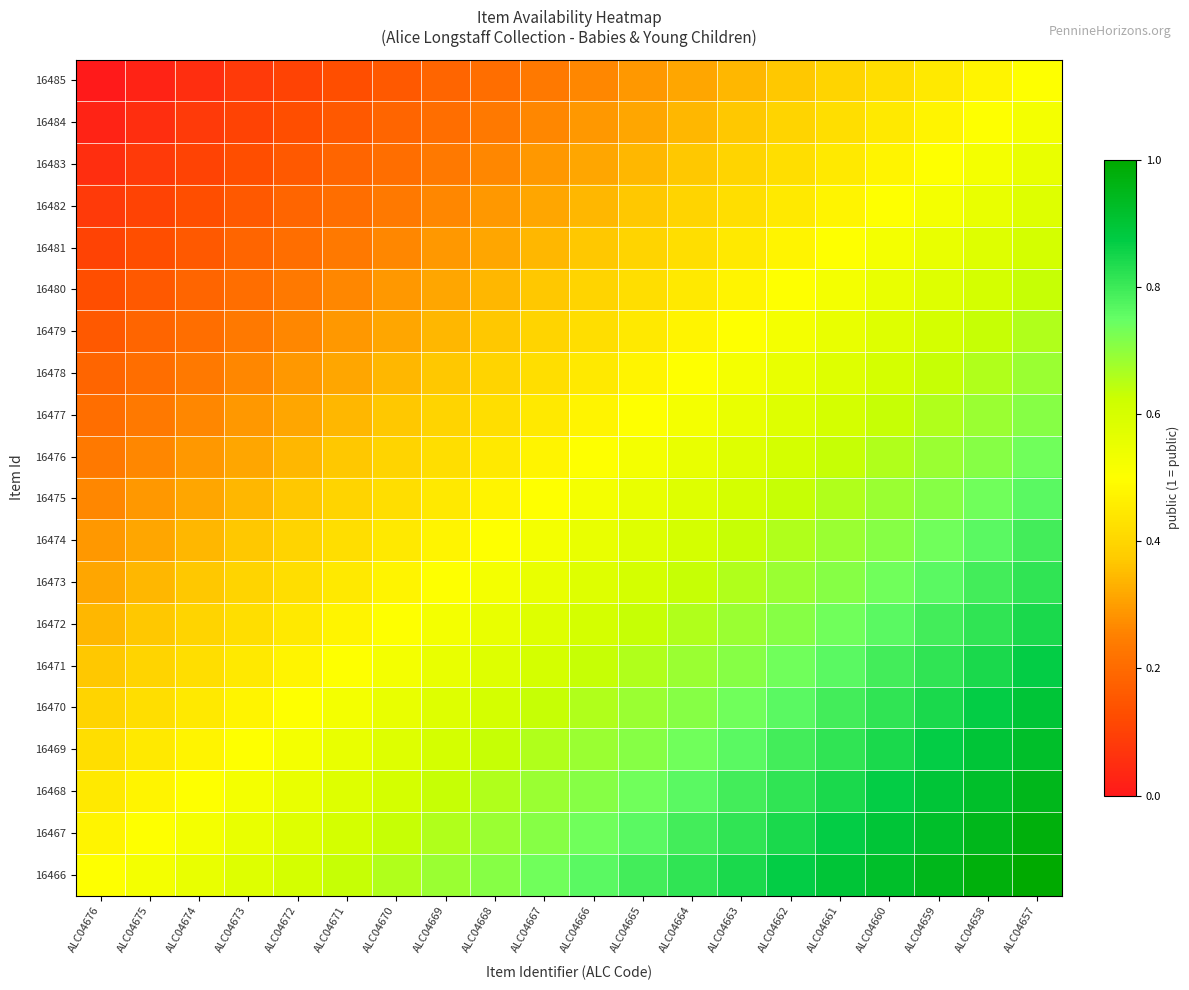

Reading left to right, extract all data points from this chart.

16485: ALC04676=0.0	ALC04675=0.0	ALC04674=0.1	ALC04673=0.1	ALC04672=0.1	ALC04671=0.1	ALC04670=0.2	ALC04669=0.2	ALC04668=0.2	ALC04667=0.2	ALC04666=0.3	ALC04665=0.3	ALC04664=0.3	ALC04663=0.3	ALC04662=0.4	ALC04661=0.4	ALC04660=0.4	ALC04659=0.4	ALC04658=0.5	ALC04657=0.5
16484: ALC04676=0.0	ALC04675=0.1	ALC04674=0.1	ALC04673=0.1	ALC04672=0.1	ALC04671=0.2	ALC04670=0.2	ALC04669=0.2	ALC04668=0.2	ALC04667=0.3	ALC04666=0.3	ALC04665=0.3	ALC04664=0.3	ALC04663=0.4	ALC04662=0.4	ALC04661=0.4	ALC04660=0.4	ALC04659=0.5	ALC04658=0.5	ALC04657=0.5
16483: ALC04676=0.1	ALC04675=0.1	ALC04674=0.1	ALC04673=0.1	ALC04672=0.2	ALC04671=0.2	ALC04670=0.2	ALC04669=0.2	ALC04668=0.3	ALC04667=0.3	ALC04666=0.3	ALC04665=0.3	ALC04664=0.4	ALC04663=0.4	ALC04662=0.4	ALC04661=0.4	ALC04660=0.5	ALC04659=0.5	ALC04658=0.5	ALC04657=0.6
16482: ALC04676=0.1	ALC04675=0.1	ALC04674=0.1	ALC04673=0.2	ALC04672=0.2	ALC04671=0.2	ALC04670=0.2	ALC04669=0.3	ALC04668=0.3	ALC04667=0.3	ALC04666=0.3	ALC04665=0.4	ALC04664=0.4	ALC04663=0.4	ALC04662=0.4	ALC04661=0.5	ALC04660=0.5	ALC04659=0.5	ALC04658=0.6	ALC04657=0.6
16481: ALC04676=0.1	ALC04675=0.1	ALC04674=0.2	ALC04673=0.2	ALC04672=0.2	ALC04671=0.2	ALC04670=0.3	ALC04669=0.3	ALC04668=0.3	ALC04667=0.3	ALC04666=0.4	ALC04665=0.4	ALC04664=0.4	ALC04663=0.4	ALC04662=0.5	ALC04661=0.5	ALC04660=0.5	ALC04659=0.6	ALC04658=0.6	ALC04657=0.6
16480: ALC04676=0.1	ALC04675=0.2	ALC04674=0.2	ALC04673=0.2	ALC04672=0.2	ALC04671=0.3	ALC04670=0.3	ALC04669=0.3	ALC04668=0.3	ALC04667=0.4	ALC04666=0.4	ALC04665=0.4	ALC04664=0.4	ALC04663=0.5	ALC04662=0.5	ALC04661=0.5	ALC04660=0.6	ALC04659=0.6	ALC04658=0.6	ALC04657=0.6
16479: ALC04676=0.2	ALC04675=0.2	ALC04674=0.2	ALC04673=0.2	ALC04672=0.3	ALC04671=0.3	ALC04670=0.3	ALC04669=0.3	ALC04668=0.4	ALC04667=0.4	ALC04666=0.4	ALC04665=0.4	ALC04664=0.5	ALC04663=0.5	ALC04662=0.5	ALC04661=0.6	ALC04660=0.6	ALC04659=0.6	ALC04658=0.6	ALC04657=0.7
16478: ALC04676=0.2	ALC04675=0.2	ALC04674=0.2	ALC04673=0.3	ALC04672=0.3	ALC04671=0.3	ALC04670=0.3	ALC04669=0.4	ALC04668=0.4	ALC04667=0.4	ALC04666=0.4	ALC04665=0.5	ALC04664=0.5	ALC04663=0.5	ALC04662=0.6	ALC04661=0.6	ALC04660=0.6	ALC04659=0.6	ALC04658=0.7	ALC04657=0.7
16477: ALC04676=0.2	ALC04675=0.2	ALC04674=0.3	ALC04673=0.3	ALC04672=0.3	ALC04671=0.3	ALC04670=0.4	ALC04669=0.4	ALC04668=0.4	ALC04667=0.4	ALC04666=0.5	ALC04665=0.5	ALC04664=0.5	ALC04663=0.6	ALC04662=0.6	ALC04661=0.6	ALC04660=0.6	ALC04659=0.7	ALC04658=0.7	ALC04657=0.7
16476: ALC04676=0.2	ALC04675=0.3	ALC04674=0.3	ALC04673=0.3	ALC04672=0.3	ALC04671=0.4	ALC04670=0.4	ALC04669=0.4	ALC04668=0.4	ALC04667=0.5	ALC04666=0.5	ALC04665=0.5	ALC04664=0.6	ALC04663=0.6	ALC04662=0.6	ALC04661=0.6	ALC04660=0.7	ALC04659=0.7	ALC04658=0.7	ALC04657=0.7
16475: ALC04676=0.3	ALC04675=0.3	ALC04674=0.3	ALC04673=0.3	ALC04672=0.4	ALC04671=0.4	ALC04670=0.4	ALC04669=0.4	ALC04668=0.5	ALC04667=0.5	ALC04666=0.5	ALC04665=0.6	ALC04664=0.6	ALC04663=0.6	ALC04662=0.6	ALC04661=0.7	ALC04660=0.7	ALC04659=0.7	ALC04658=0.7	ALC04657=0.8
16474: ALC04676=0.3	ALC04675=0.3	ALC04674=0.3	ALC04673=0.4	ALC04672=0.4	ALC04671=0.4	ALC04670=0.4	ALC04669=0.5	ALC04668=0.5	ALC04667=0.5	ALC04666=0.6	ALC04665=0.6	ALC04664=0.6	ALC04663=0.6	ALC04662=0.7	ALC04661=0.7	ALC04660=0.7	ALC04659=0.7	ALC04658=0.8	ALC04657=0.8
16473: ALC04676=0.3	ALC04675=0.3	ALC04674=0.4	ALC04673=0.4	ALC04672=0.4	ALC04671=0.4	ALC04670=0.5	ALC04669=0.5	ALC04668=0.5	ALC04667=0.6	ALC04666=0.6	ALC04665=0.6	ALC04664=0.6	ALC04663=0.7	ALC04662=0.7	ALC04661=0.7	ALC04660=0.7	ALC04659=0.8	ALC04658=0.8	ALC04657=0.8
16472: ALC04676=0.3	ALC04675=0.4	ALC04674=0.4	ALC04673=0.4	ALC04672=0.4	ALC04671=0.5	ALC04670=0.5	ALC04669=0.5	ALC04668=0.6	ALC04667=0.6	ALC04666=0.6	ALC04665=0.6	ALC04664=0.7	ALC04663=0.7	ALC04662=0.7	ALC04661=0.7	ALC04660=0.8	ALC04659=0.8	ALC04658=0.8	ALC04657=0.8
16471: ALC04676=0.4	ALC04675=0.4	ALC04674=0.4	ALC04673=0.4	ALC04672=0.5	ALC04671=0.5	ALC04670=0.5	ALC04669=0.6	ALC04668=0.6	ALC04667=0.6	ALC04666=0.6	ALC04665=0.7	ALC04664=0.7	ALC04663=0.7	ALC04662=0.7	ALC04661=0.8	ALC04660=0.8	ALC04659=0.8	ALC04658=0.8	ALC04657=0.9
16470: ALC04676=0.4	ALC04675=0.4	ALC04674=0.4	ALC04673=0.5	ALC04672=0.5	ALC04671=0.5	ALC04670=0.6	ALC04669=0.6	ALC04668=0.6	ALC04667=0.6	ALC04666=0.7	ALC04665=0.7	ALC04664=0.7	ALC04663=0.7	ALC04662=0.8	ALC04661=0.8	ALC04660=0.8	ALC04659=0.8	ALC04658=0.9	ALC04657=0.9
16469: ALC04676=0.4	ALC04675=0.4	ALC04674=0.5	ALC04673=0.5	ALC04672=0.5	ALC04671=0.6	ALC04670=0.6	ALC04669=0.6	ALC04668=0.6	ALC04667=0.7	ALC04666=0.7	ALC04665=0.7	ALC04664=0.7	ALC04663=0.8	ALC04662=0.8	ALC04661=0.8	ALC04660=0.8	ALC04659=0.9	ALC04658=0.9	ALC04657=0.9
16468: ALC04676=0.4	ALC04675=0.5	ALC04674=0.5	ALC04673=0.5	ALC04672=0.6	ALC04671=0.6	ALC04670=0.6	ALC04669=0.6	ALC04668=0.7	ALC04667=0.7	ALC04666=0.7	ALC04665=0.7	ALC04664=0.8	ALC04663=0.8	ALC04662=0.8	ALC04661=0.8	ALC04660=0.9	ALC04659=0.9	ALC04658=0.9	ALC04657=0.9
16467: ALC04676=0.5	ALC04675=0.5	ALC04674=0.5	ALC04673=0.6	ALC04672=0.6	ALC04671=0.6	ALC04670=0.6	ALC04669=0.7	ALC04668=0.7	ALC04667=0.7	ALC04666=0.7	ALC04665=0.8	ALC04664=0.8	ALC04663=0.8	ALC04662=0.8	ALC04661=0.9	ALC04660=0.9	ALC04659=0.9	ALC04658=0.9	ALC04657=1.0
16466: ALC04676=0.5	ALC04675=0.5	ALC04674=0.6	ALC04673=0.6	ALC04672=0.6	ALC04671=0.6	ALC04670=0.7	ALC04669=0.7	ALC04668=0.7	ALC04667=0.7	ALC04666=0.8	ALC04665=0.8	ALC04664=0.8	ALC04663=0.8	ALC04662=0.9	ALC04661=0.9	ALC04660=0.9	ALC04659=0.9	ALC04658=1.0	ALC04657=1.0